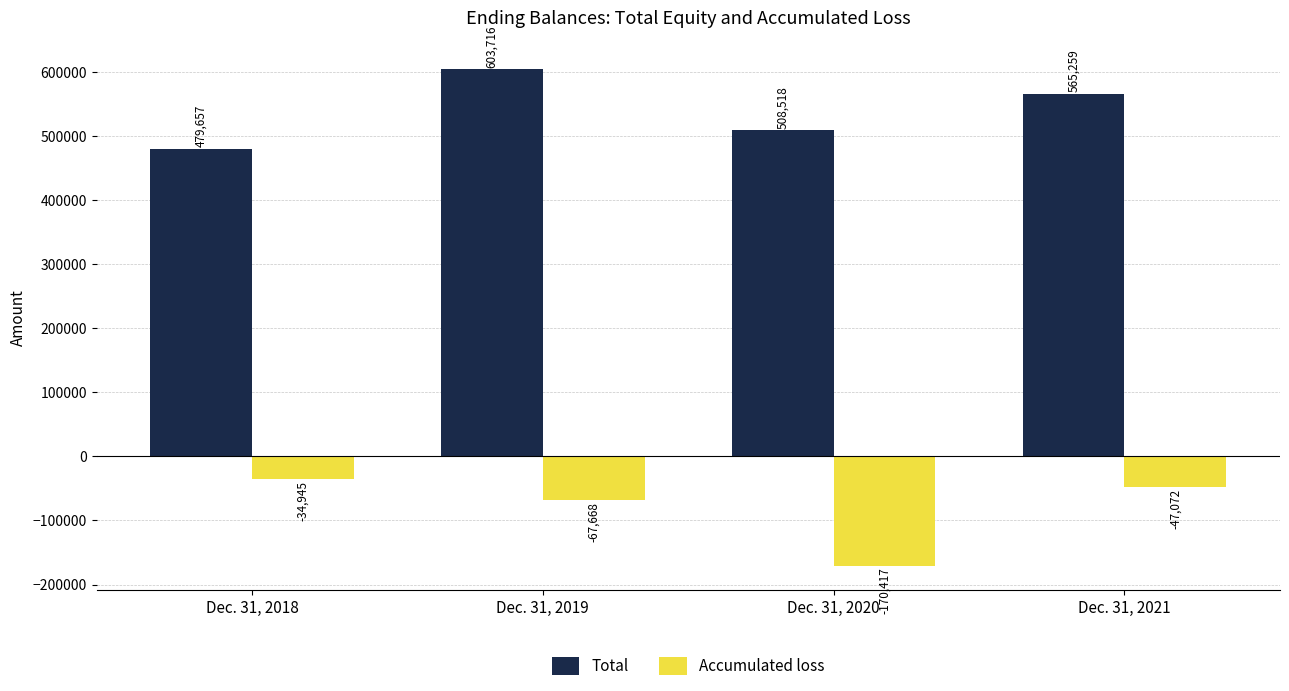

Which category has the highest value in the Accumulated loss series?

Dec. 31, 2018